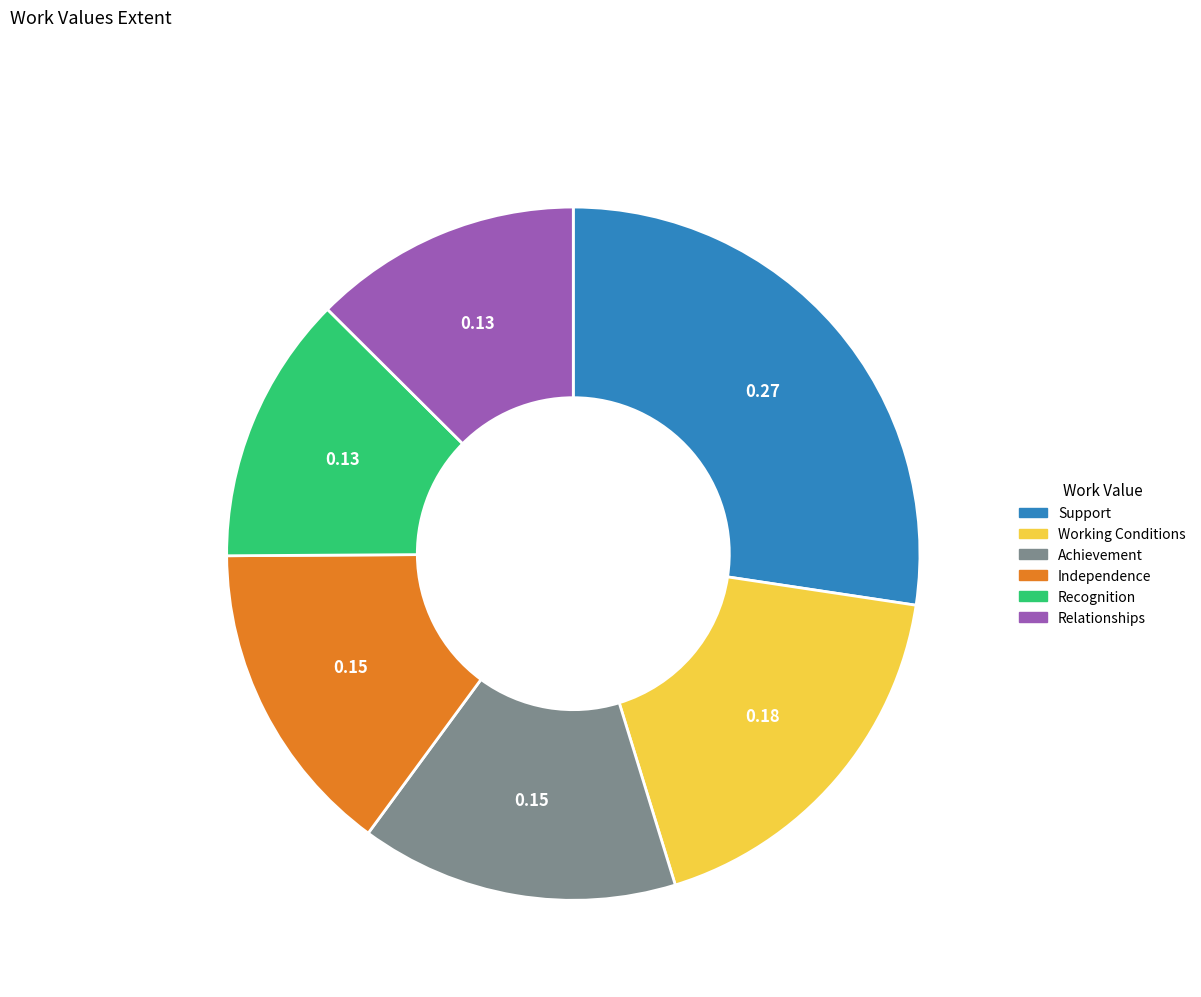

Which category has the biggest portion of the pie?

Support